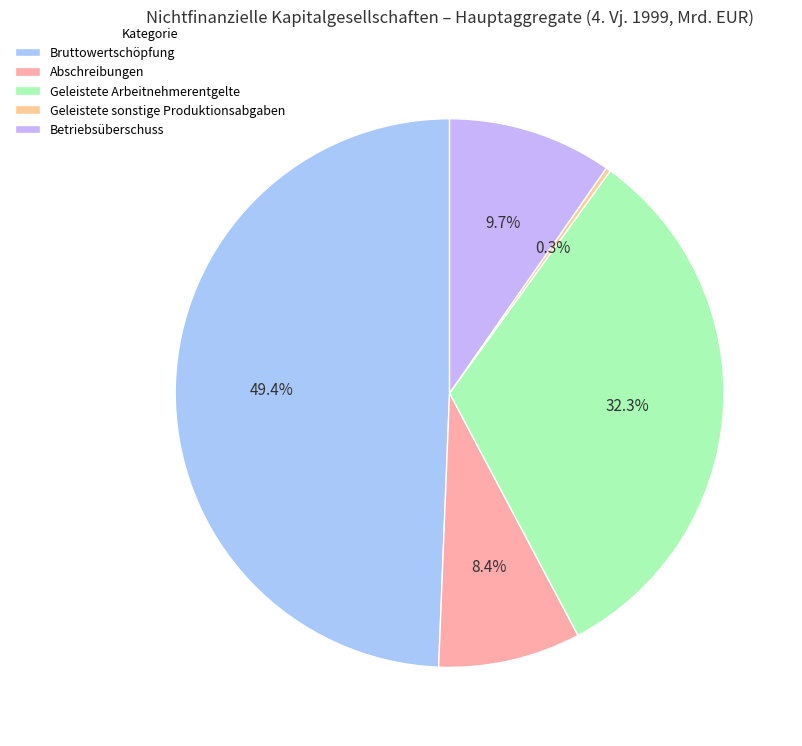

Which category has the biggest portion of the pie?

Bruttowertschöpfung